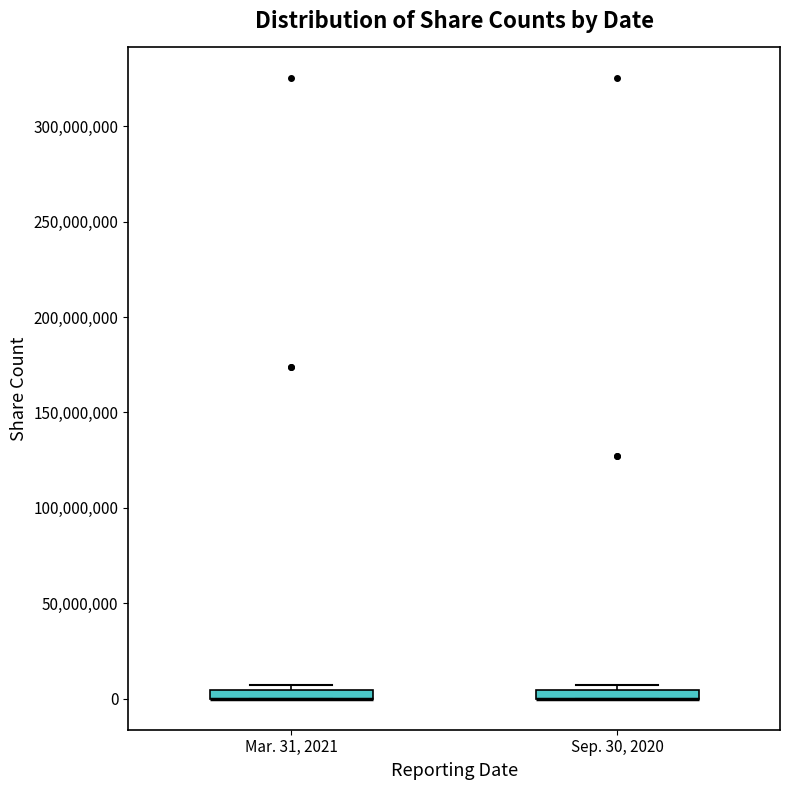

Where is the upper edge of the box for Mar. 31, 2021 on the y-axis? The values are not printed on the chart, so give them approximately, as read against the axis.

5000000